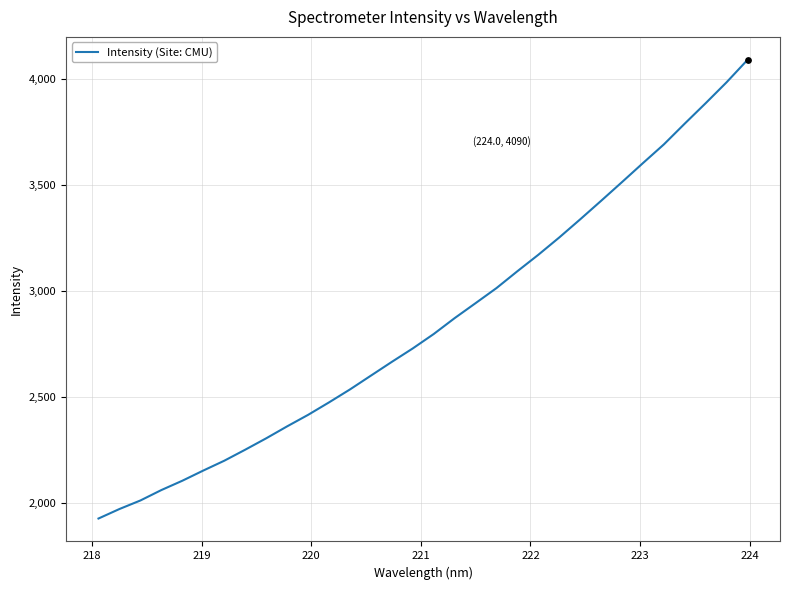

What is the minimum value shown in the chart?

1927.8